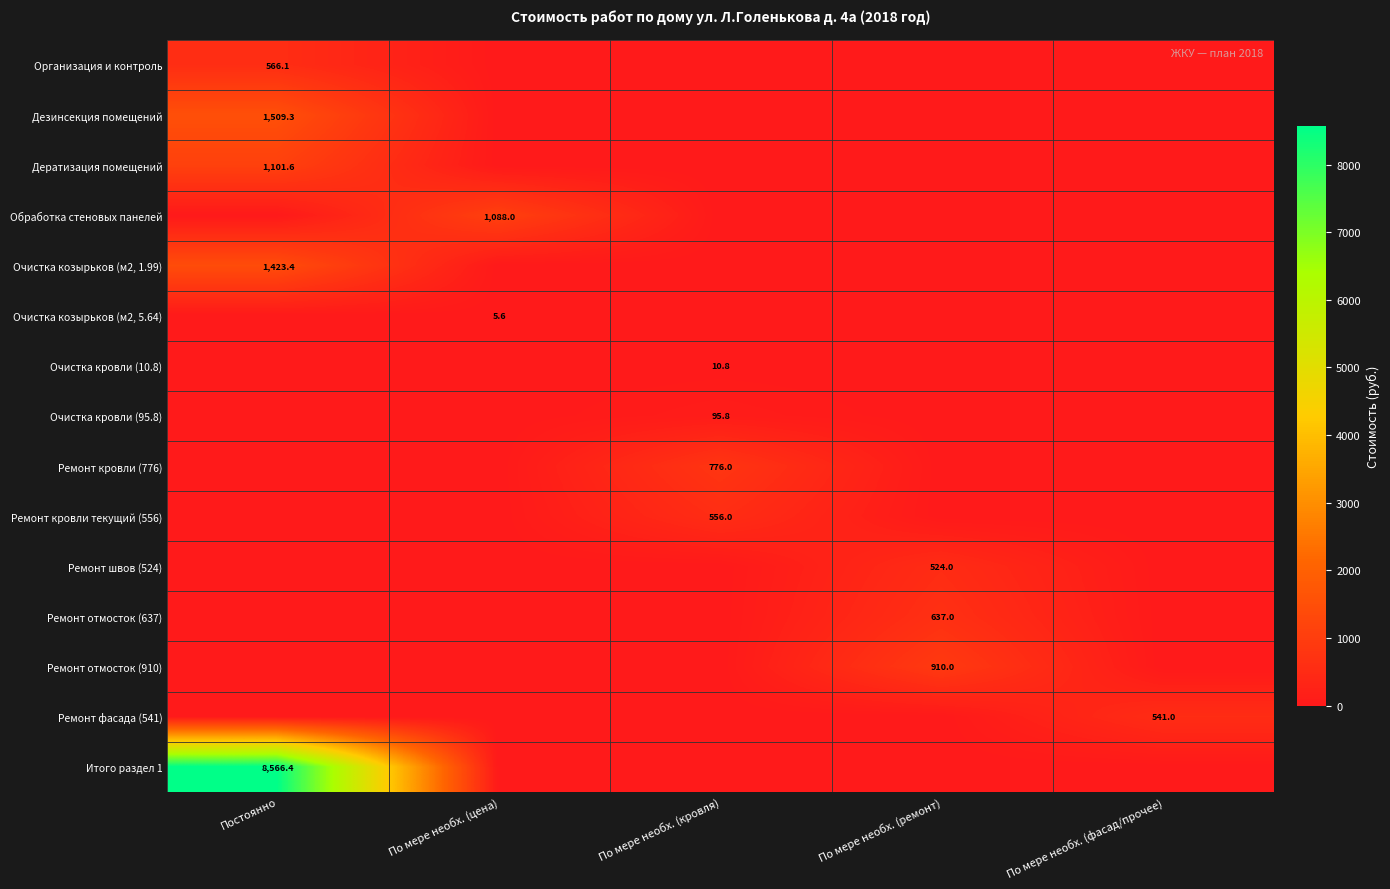

What is the total value across all series at По мере необх. (фасад/прочее)?

541.0